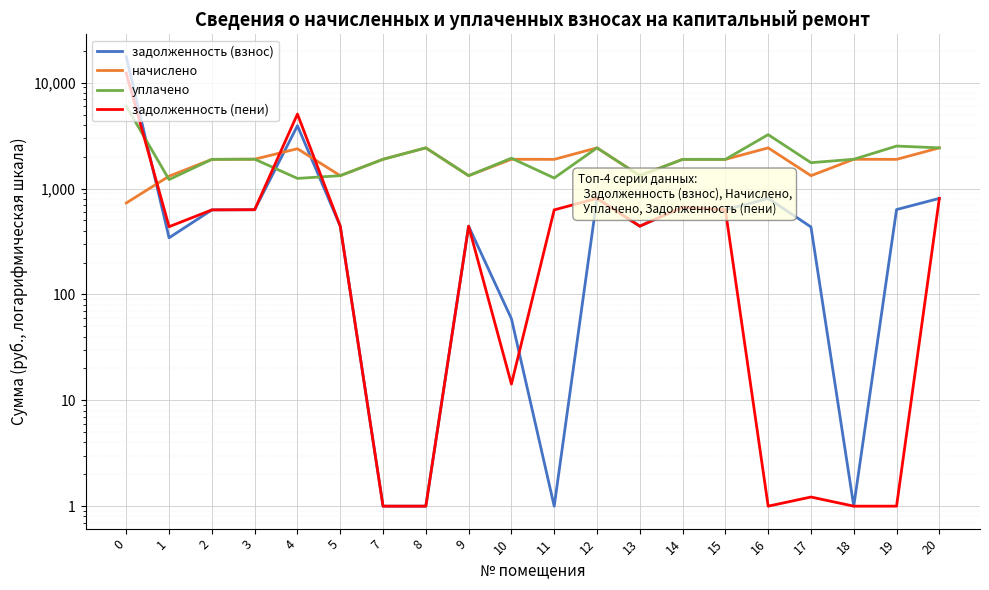

Where is the first local maximum for задолженность (взнос)?

4